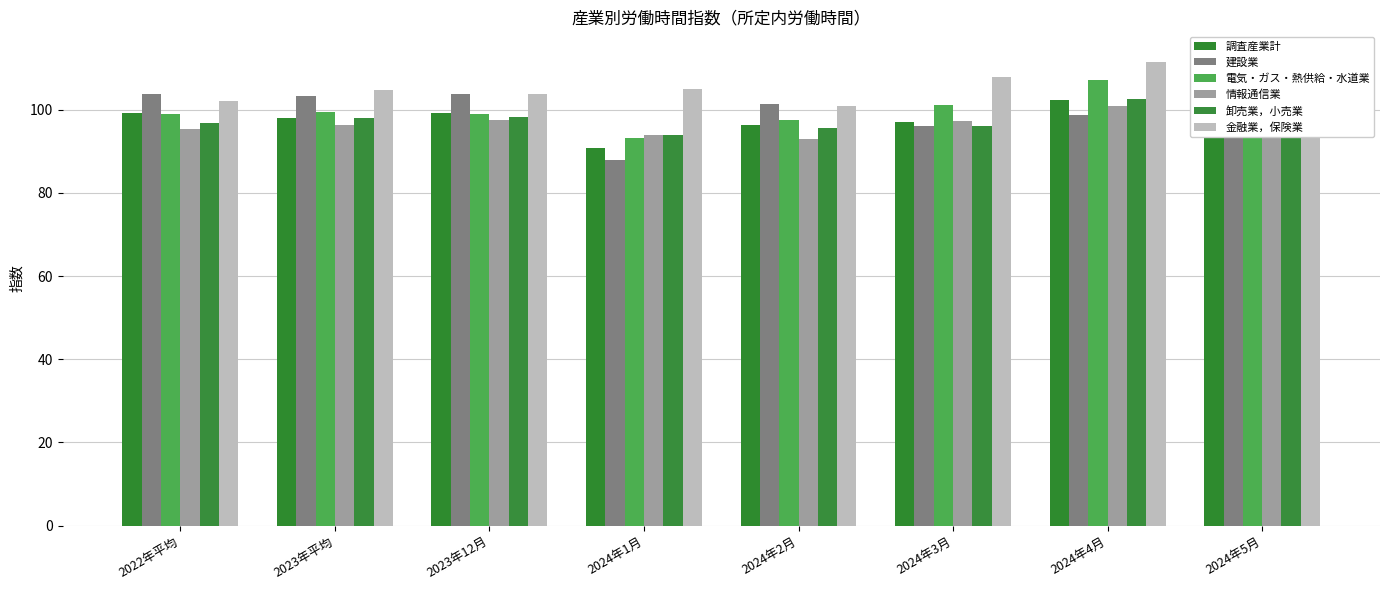

What is the spread (max minus min) of values at 2023年12月?

6.3